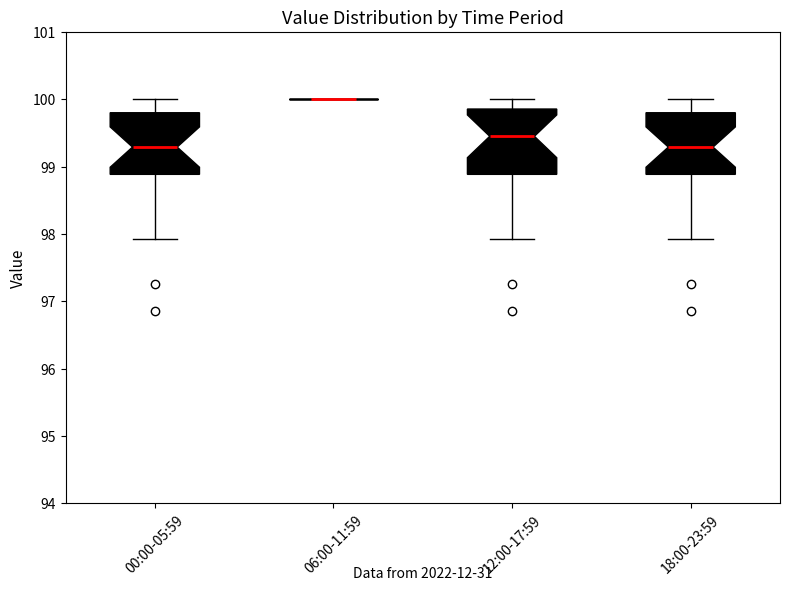

Reading left to right, transcribe this box plot: for each box, give where its median line is, the range the box spans, and where its two whiskers end, as read against the y-axis. The values are not printed on the chart, so give them approximately, as read against the axis.

00:00-05:59: median 99.3, box 98.9 to 99.8, whiskers 97.9 to 100.0
06:00-11:59: box collapsed to a line at 100.0, whiskers 100.0 to 100.0
12:00-17:59: median 99.5, box 98.9 to 99.9, whiskers 97.9 to 100.0
18:00-23:59: median 99.3, box 98.9 to 99.8, whiskers 97.9 to 100.0